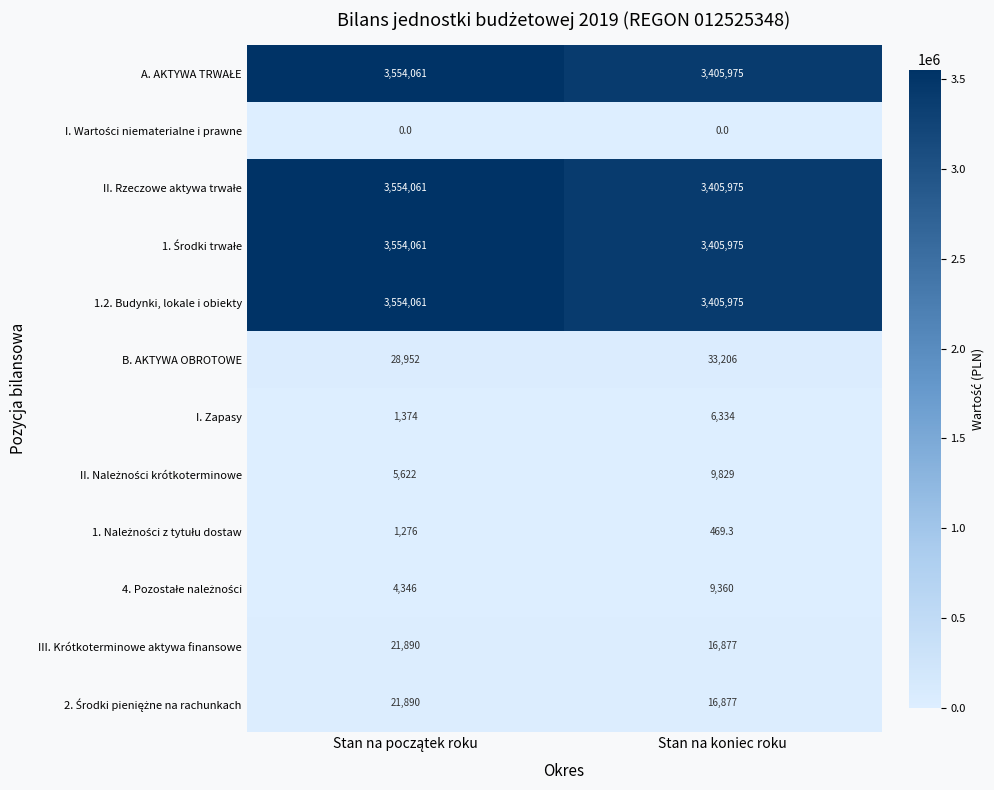

What is the lowest value of the I. Zapasy series?

1374.0